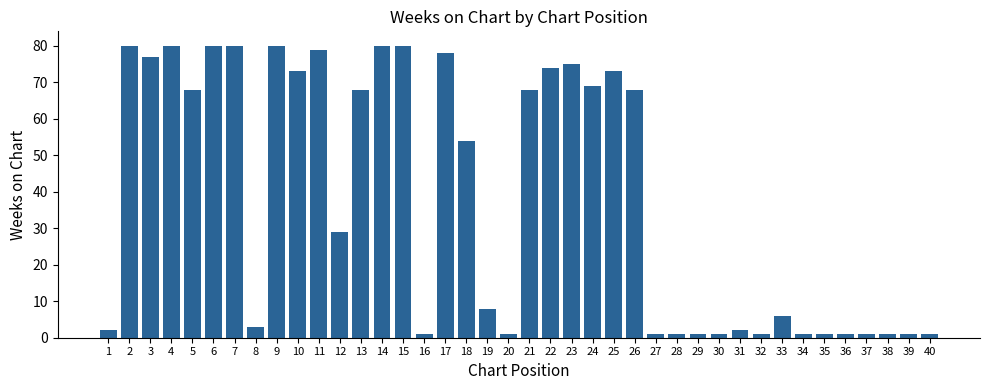

What is the maximum value shown in the chart?

80